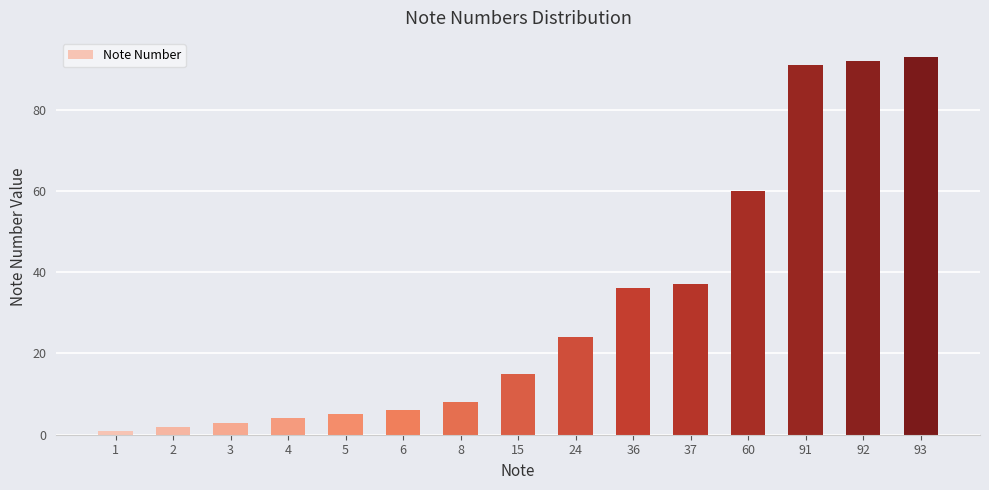

Reading left to right, transcribe all the data shown in this chart.

1	2	3	4	5	6	8	15	24	36	37	60	91	92	93